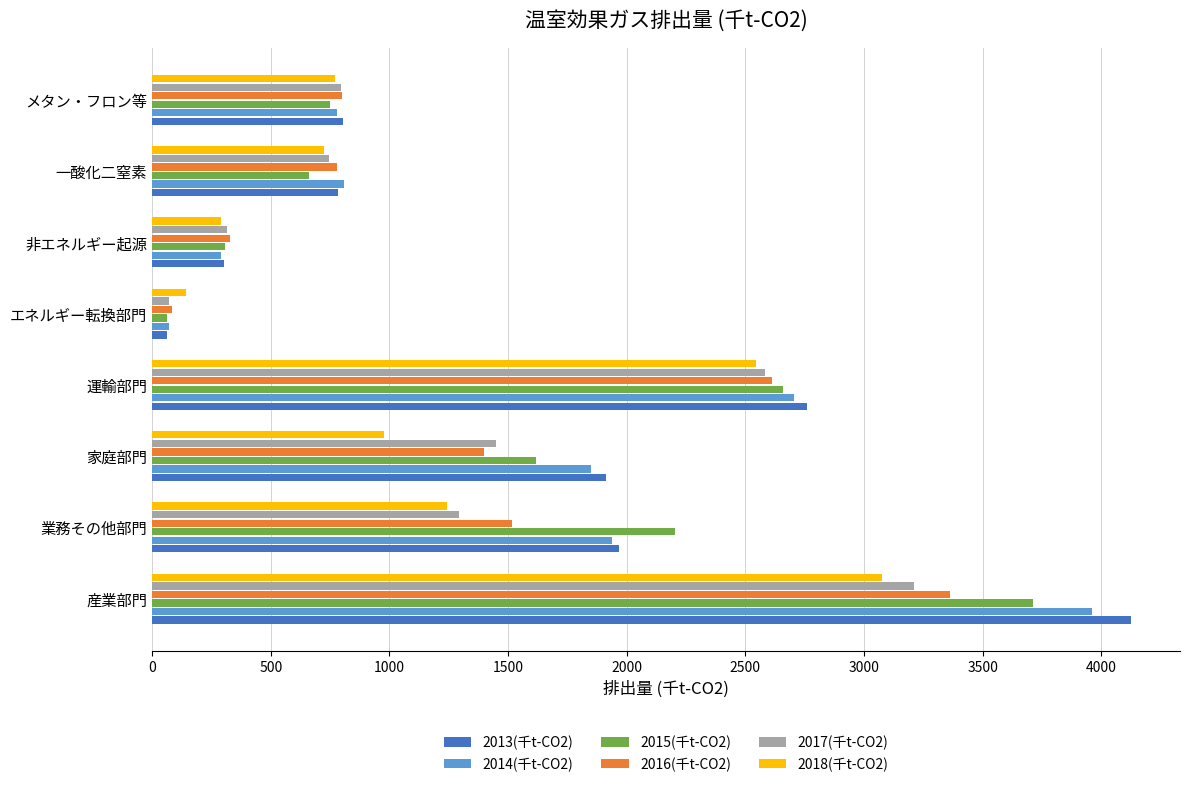

True or false: 2014(千t-CO2) has a value of 779.0 at メタン・フロン等.

True